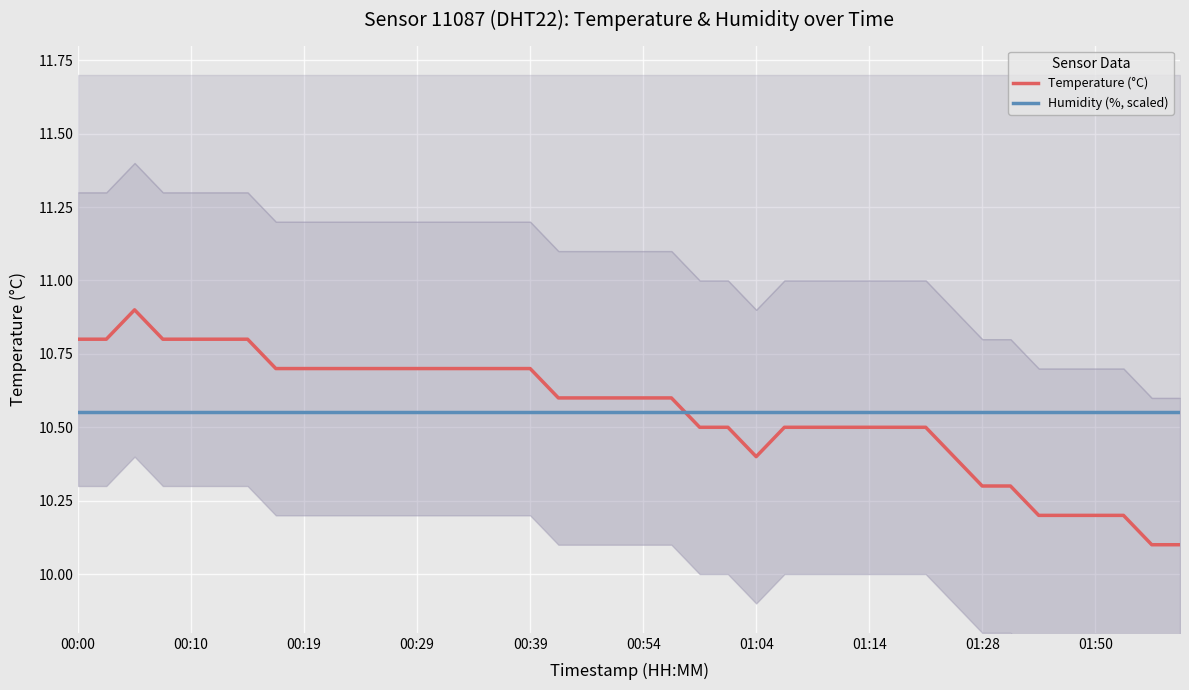

Count the number of data series in this chart.

2